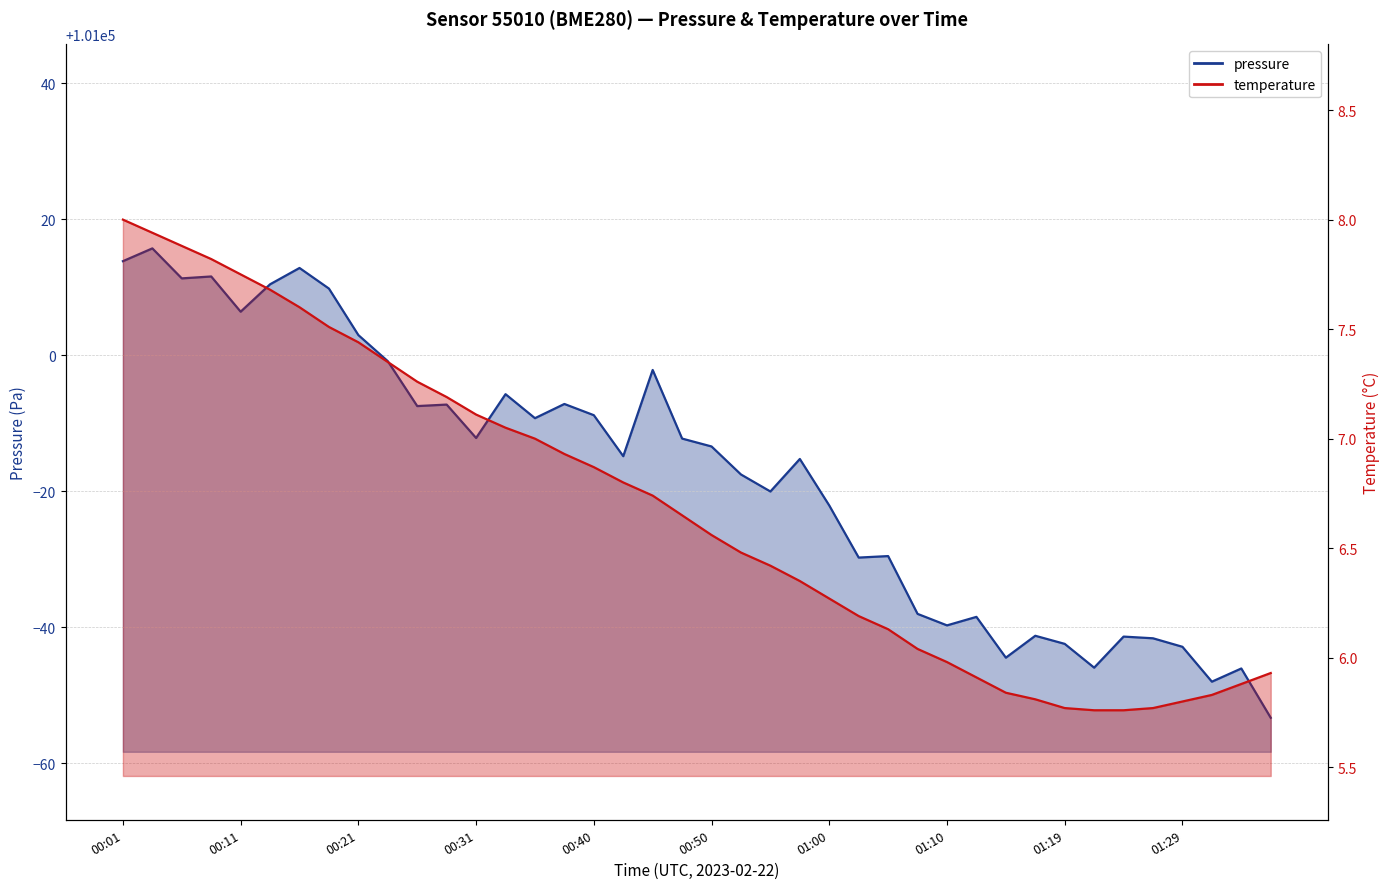

Is the value of pressure at 01:17 greater than the value of temperature at 00:33?

Yes